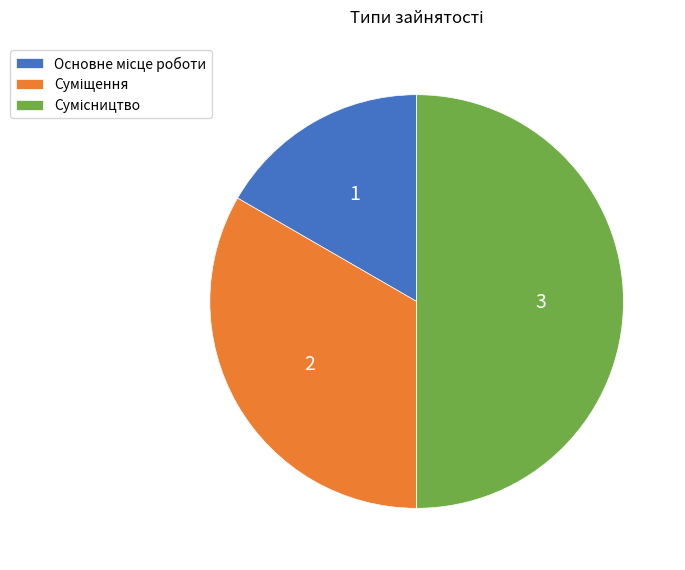

How many segments does this pie chart have?

3